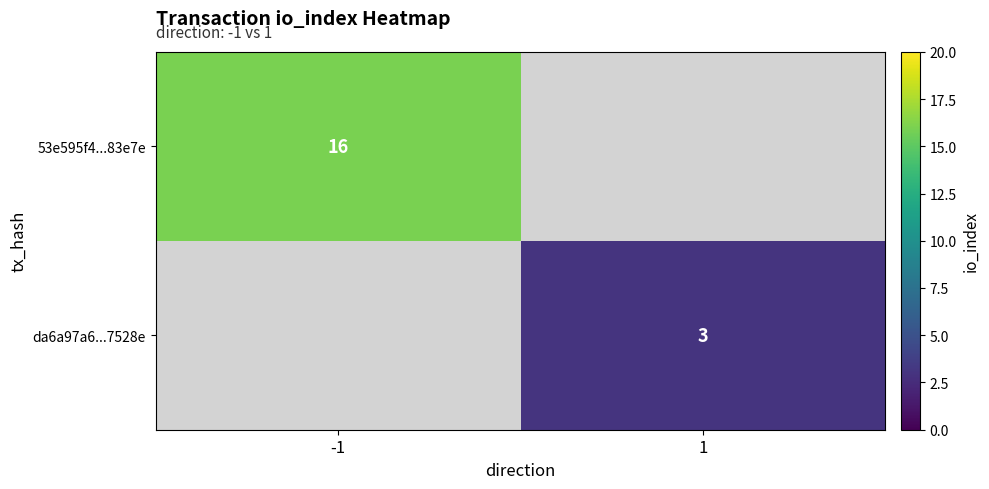

Is the value of da6a97a6...7528e at 1 greater than the value of 53e595f4...83e7e at -1?

No